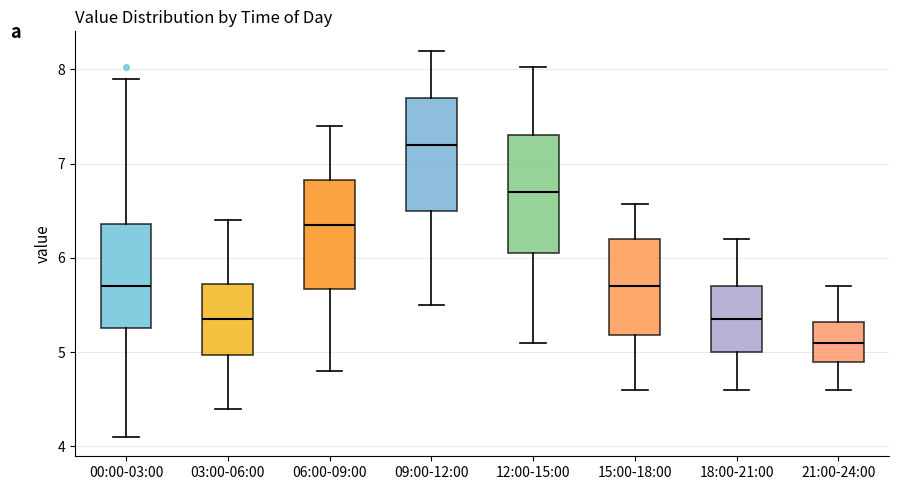

Reading left to right, transcribe this box plot: for each box, give where its median line is, the range the box spans, and where its two whiskers end, as read against the y-axis. The values are not printed on the chart, so give them approximately, as read against the axis.

00:00-03:00: median 5.7, box 5.3 to 6.4, whiskers 4.1 to 7.9
03:00-06:00: median 5.4, box 5.0 to 5.7, whiskers 4.4 to 6.4
06:00-09:00: median 6.4, box 5.7 to 6.8, whiskers 4.8 to 7.4
09:00-12:00: median 7.2, box 6.5 to 7.7, whiskers 5.5 to 8.2
12:00-15:00: median 6.7, box 6.1 to 7.3, whiskers 5.1 to 8.0
15:00-18:00: median 5.7, box 5.2 to 6.2, whiskers 4.6 to 6.6
18:00-21:00: median 5.4, box 5.0 to 5.7, whiskers 4.6 to 6.2
21:00-24:00: median 5.1, box 4.9 to 5.3, whiskers 4.6 to 5.7